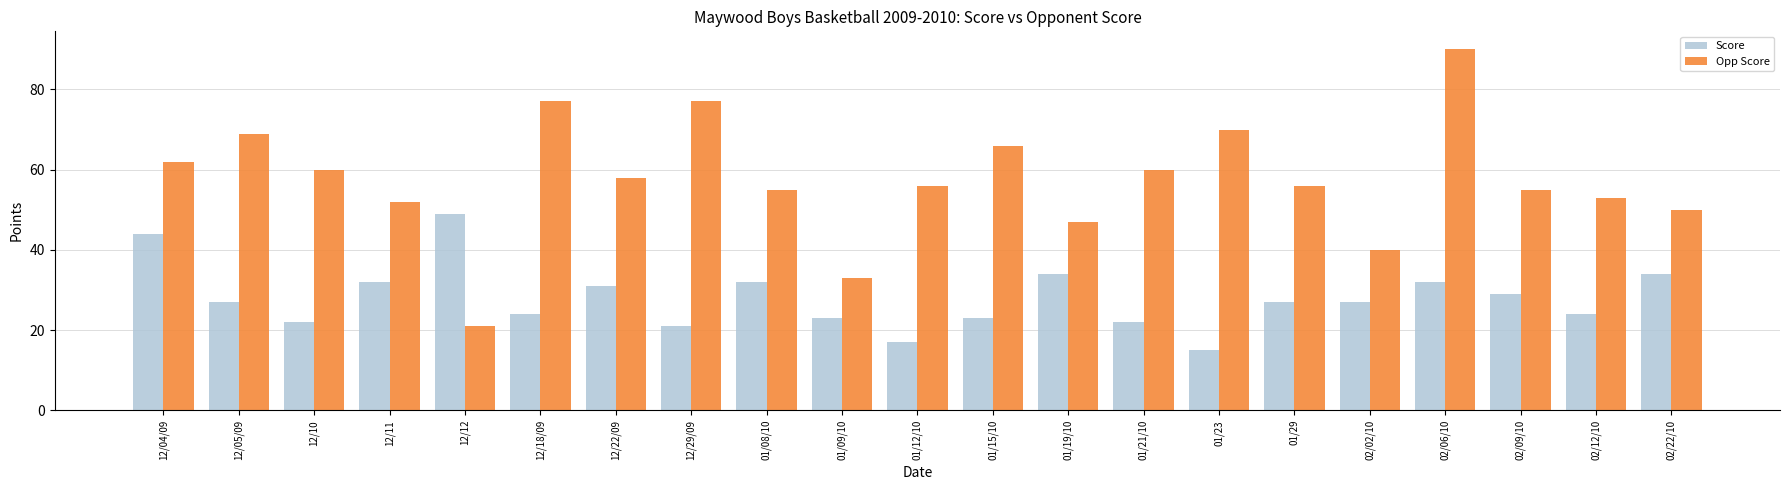

What is the highest value of the Opp Score series?

90